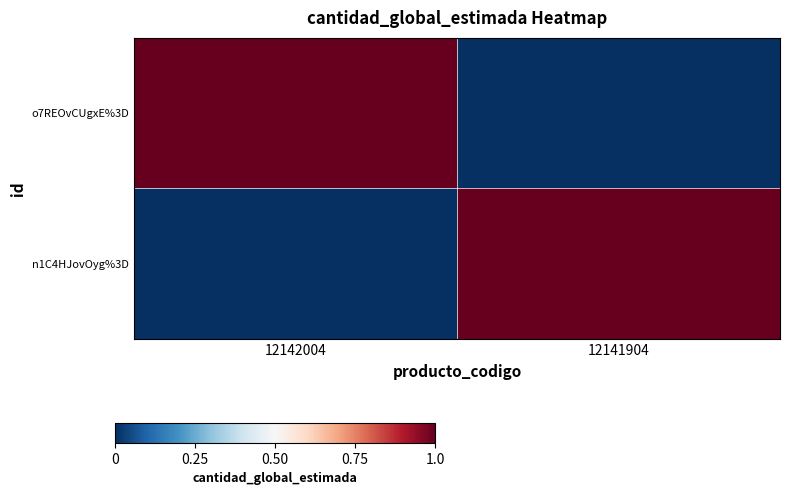

Reading right to left, extract all data points from this chart.

o7REOvCUgxE%3D: 12141904=0	12142004=1
n1C4HJovOyg%3D: 12141904=1	12142004=0